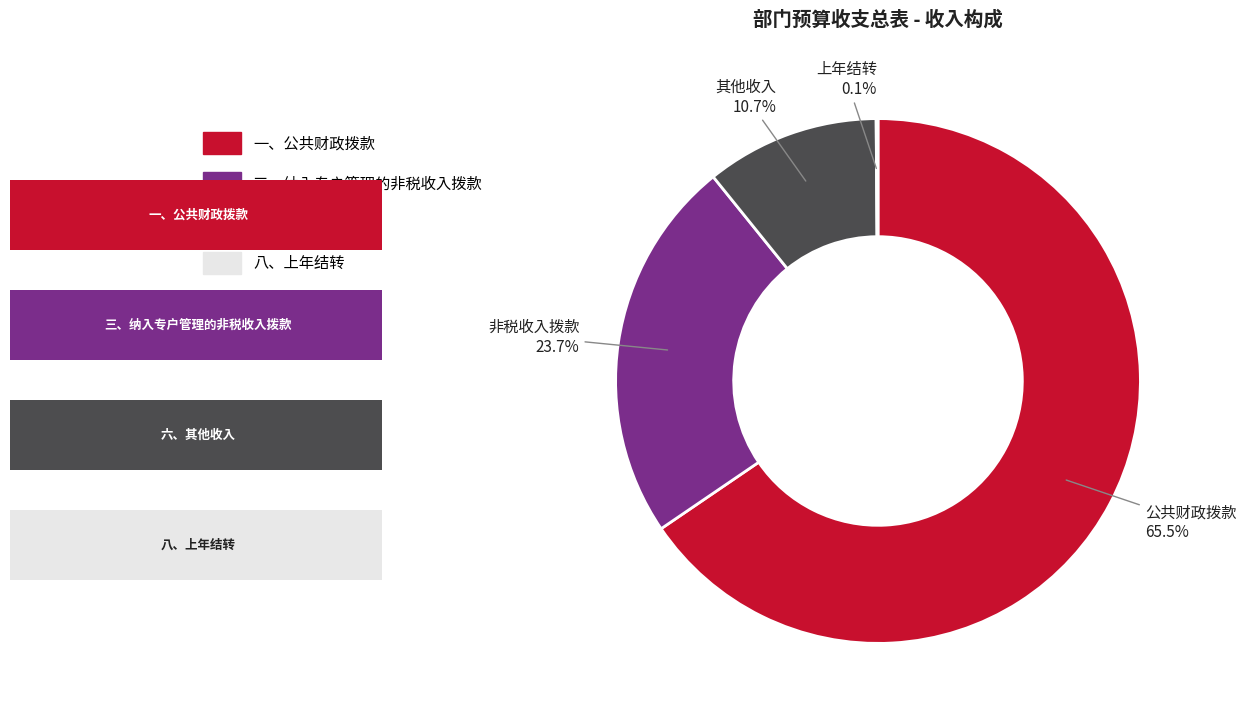

What is the majority slice?

一、公共财政拨款